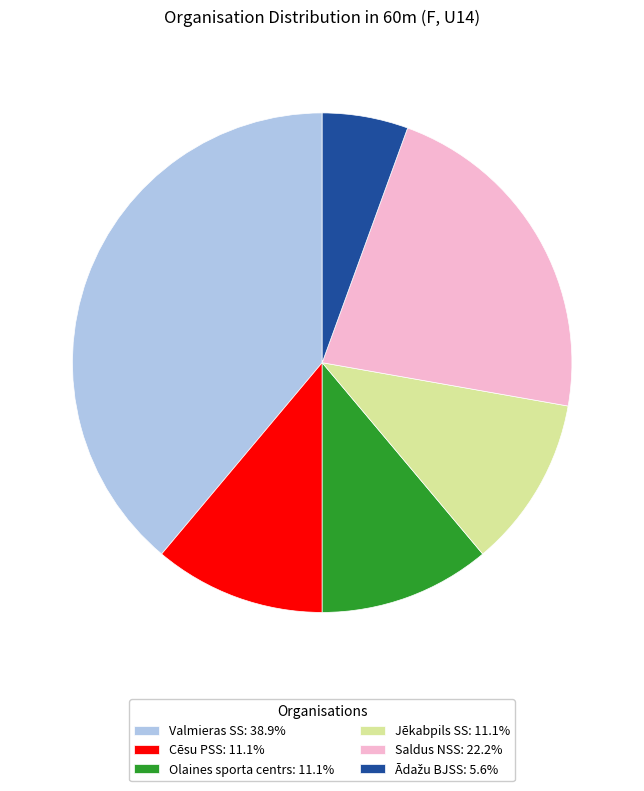

Is there any slice that represents more than half of the pie?

No